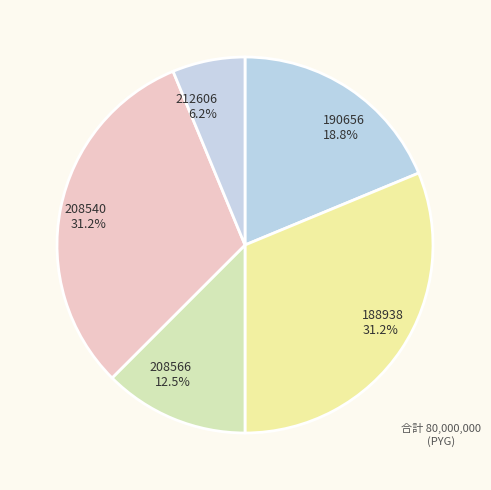

How many segments does this pie chart have?

5